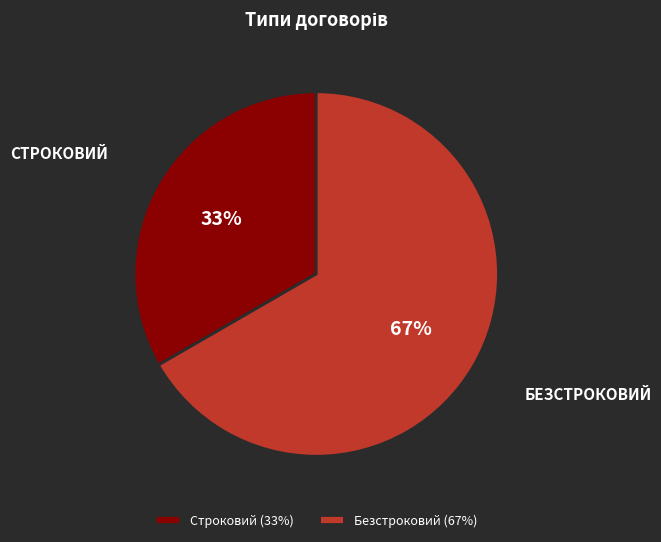

Which has a higher value, Безстроковий (67%) or Строковий (33%)?

Безстроковий (67%)